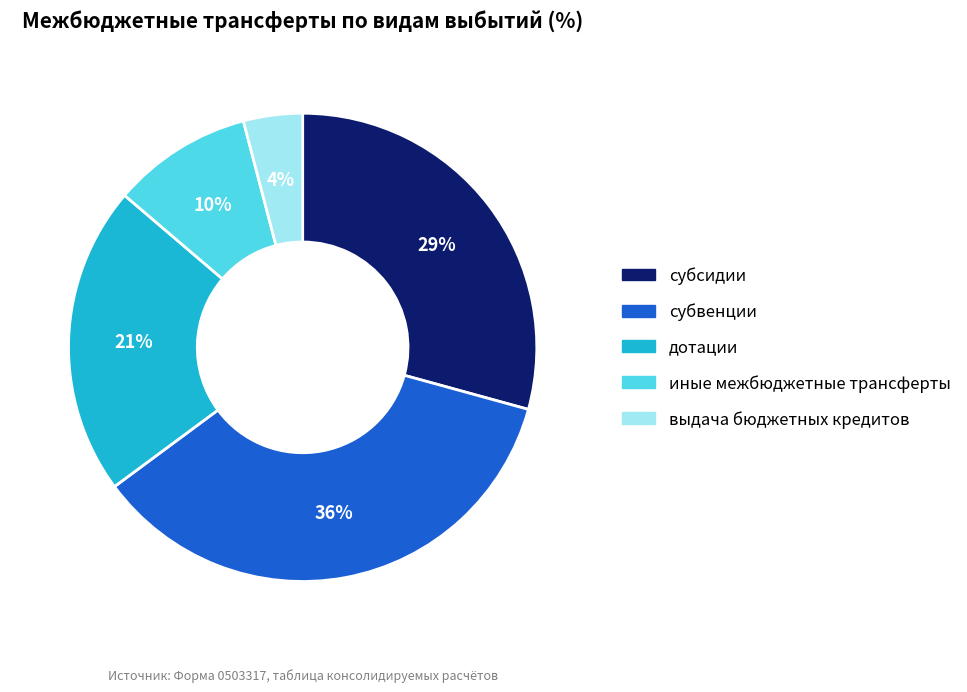

Is it true that выдача бюджетных кредитов is 4% of the pie?

True